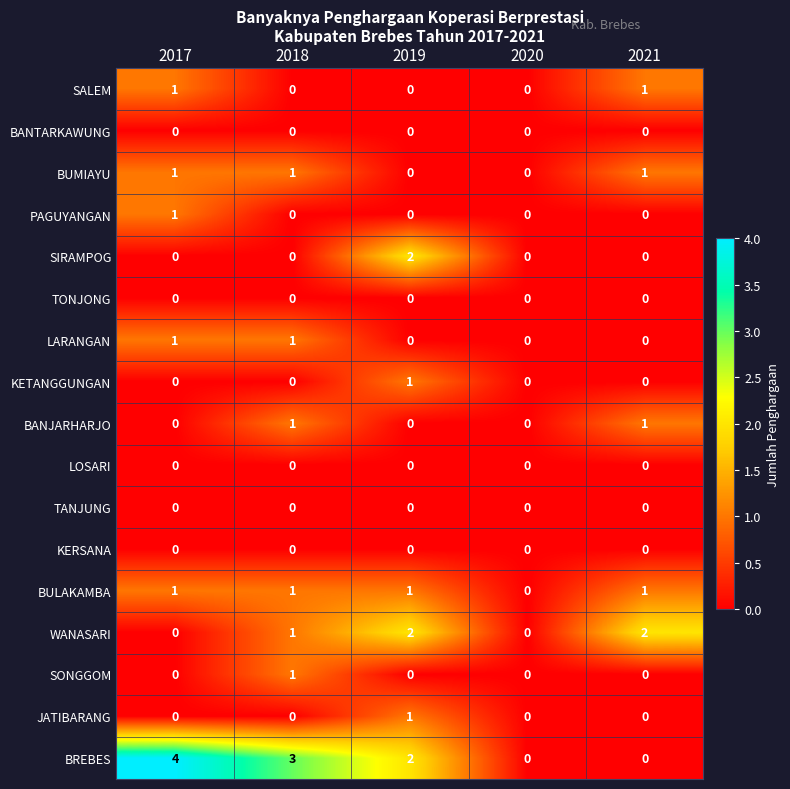

Which series has the widest spread of values?

BREBES